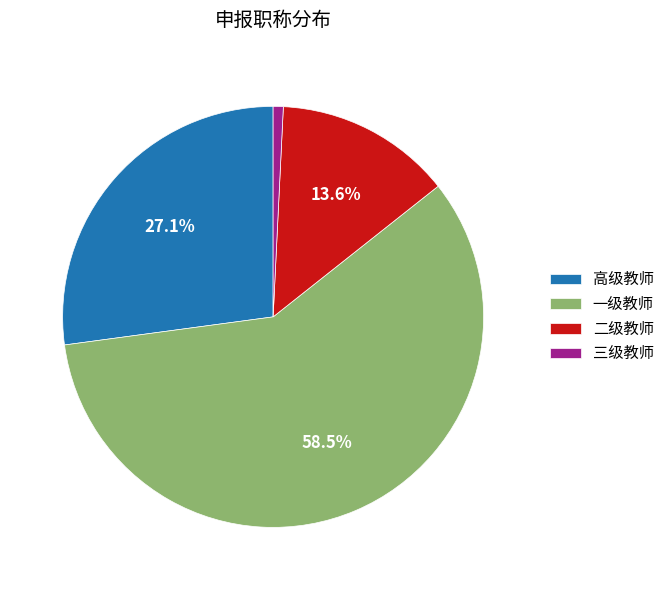

True or false: 三级教师 accounts for 1% of the total.

True